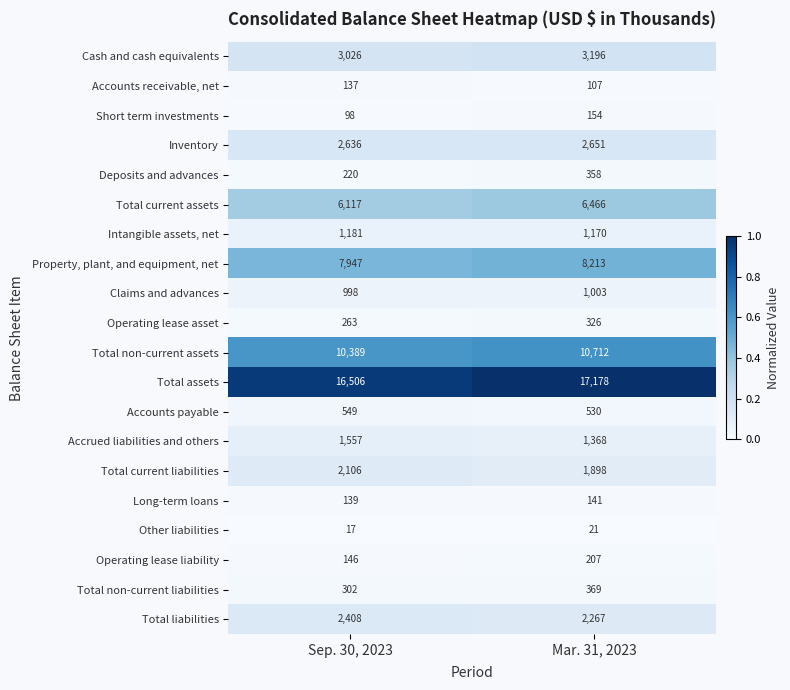

What value does the Total current assets series have at Mar. 31, 2023?

6466